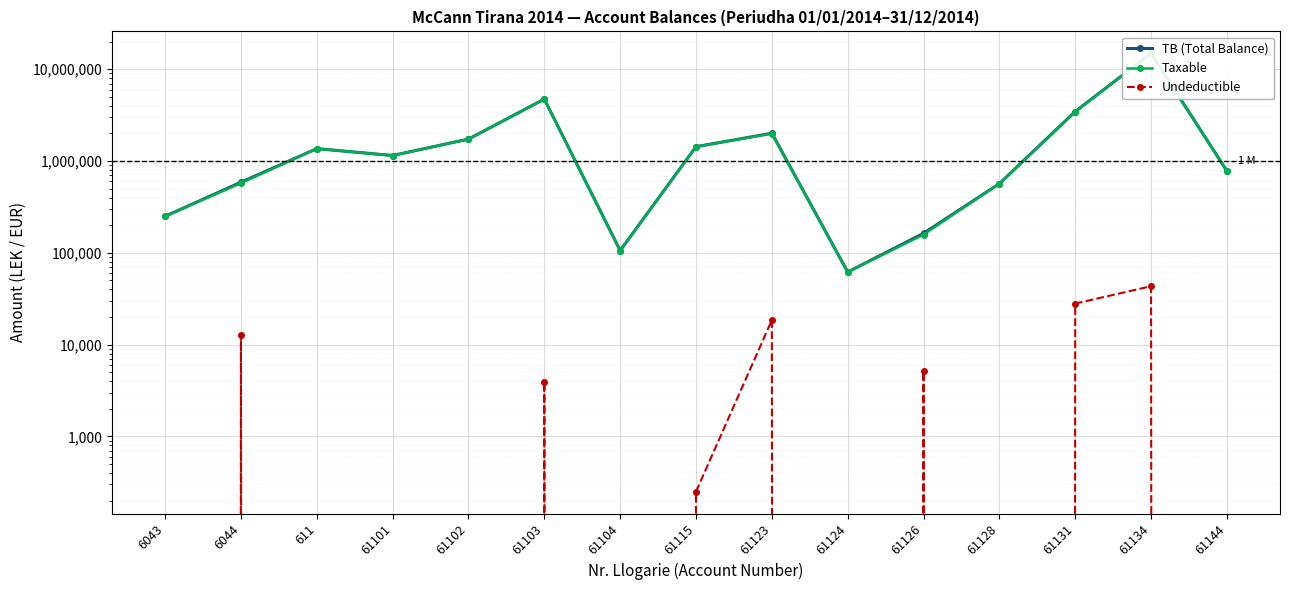

At which category is the sum across all series the highest?

61134